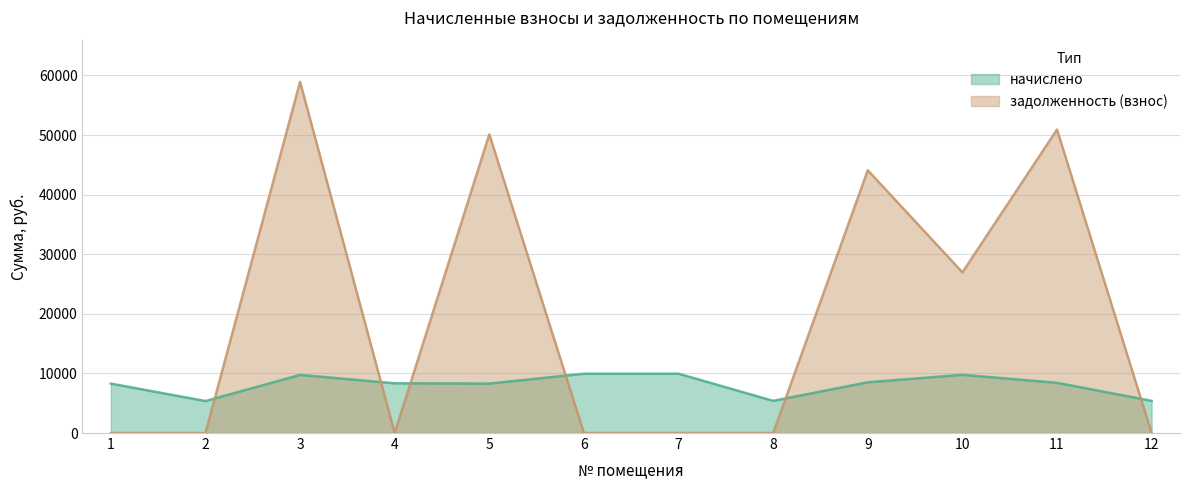

What are all the series names shown in the legend?

начислено, задолженность (взнос)